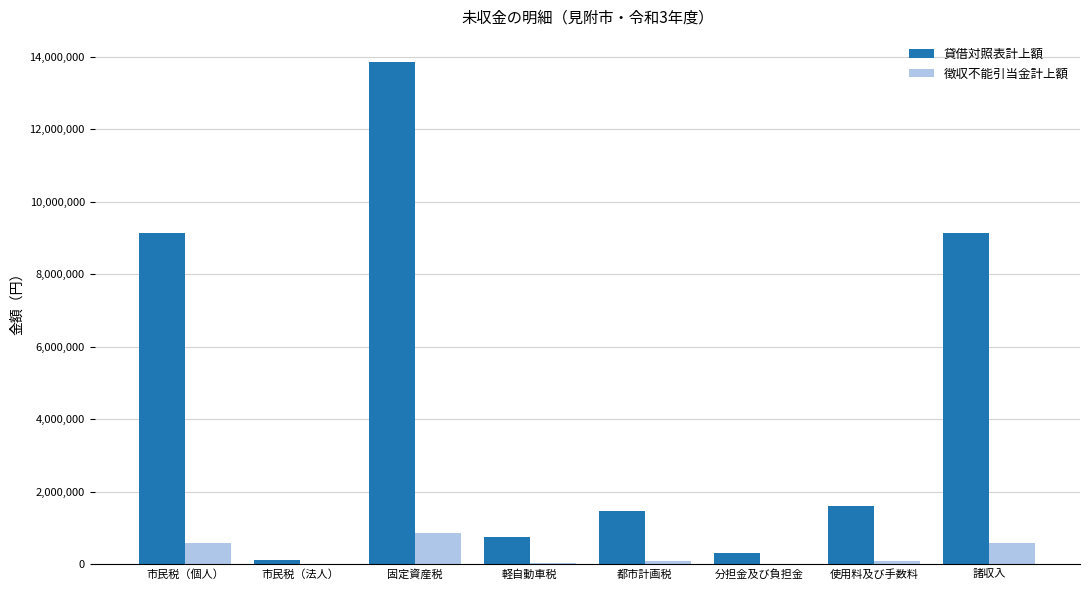

Which series has the widest spread of values?

貸借対照表計上額